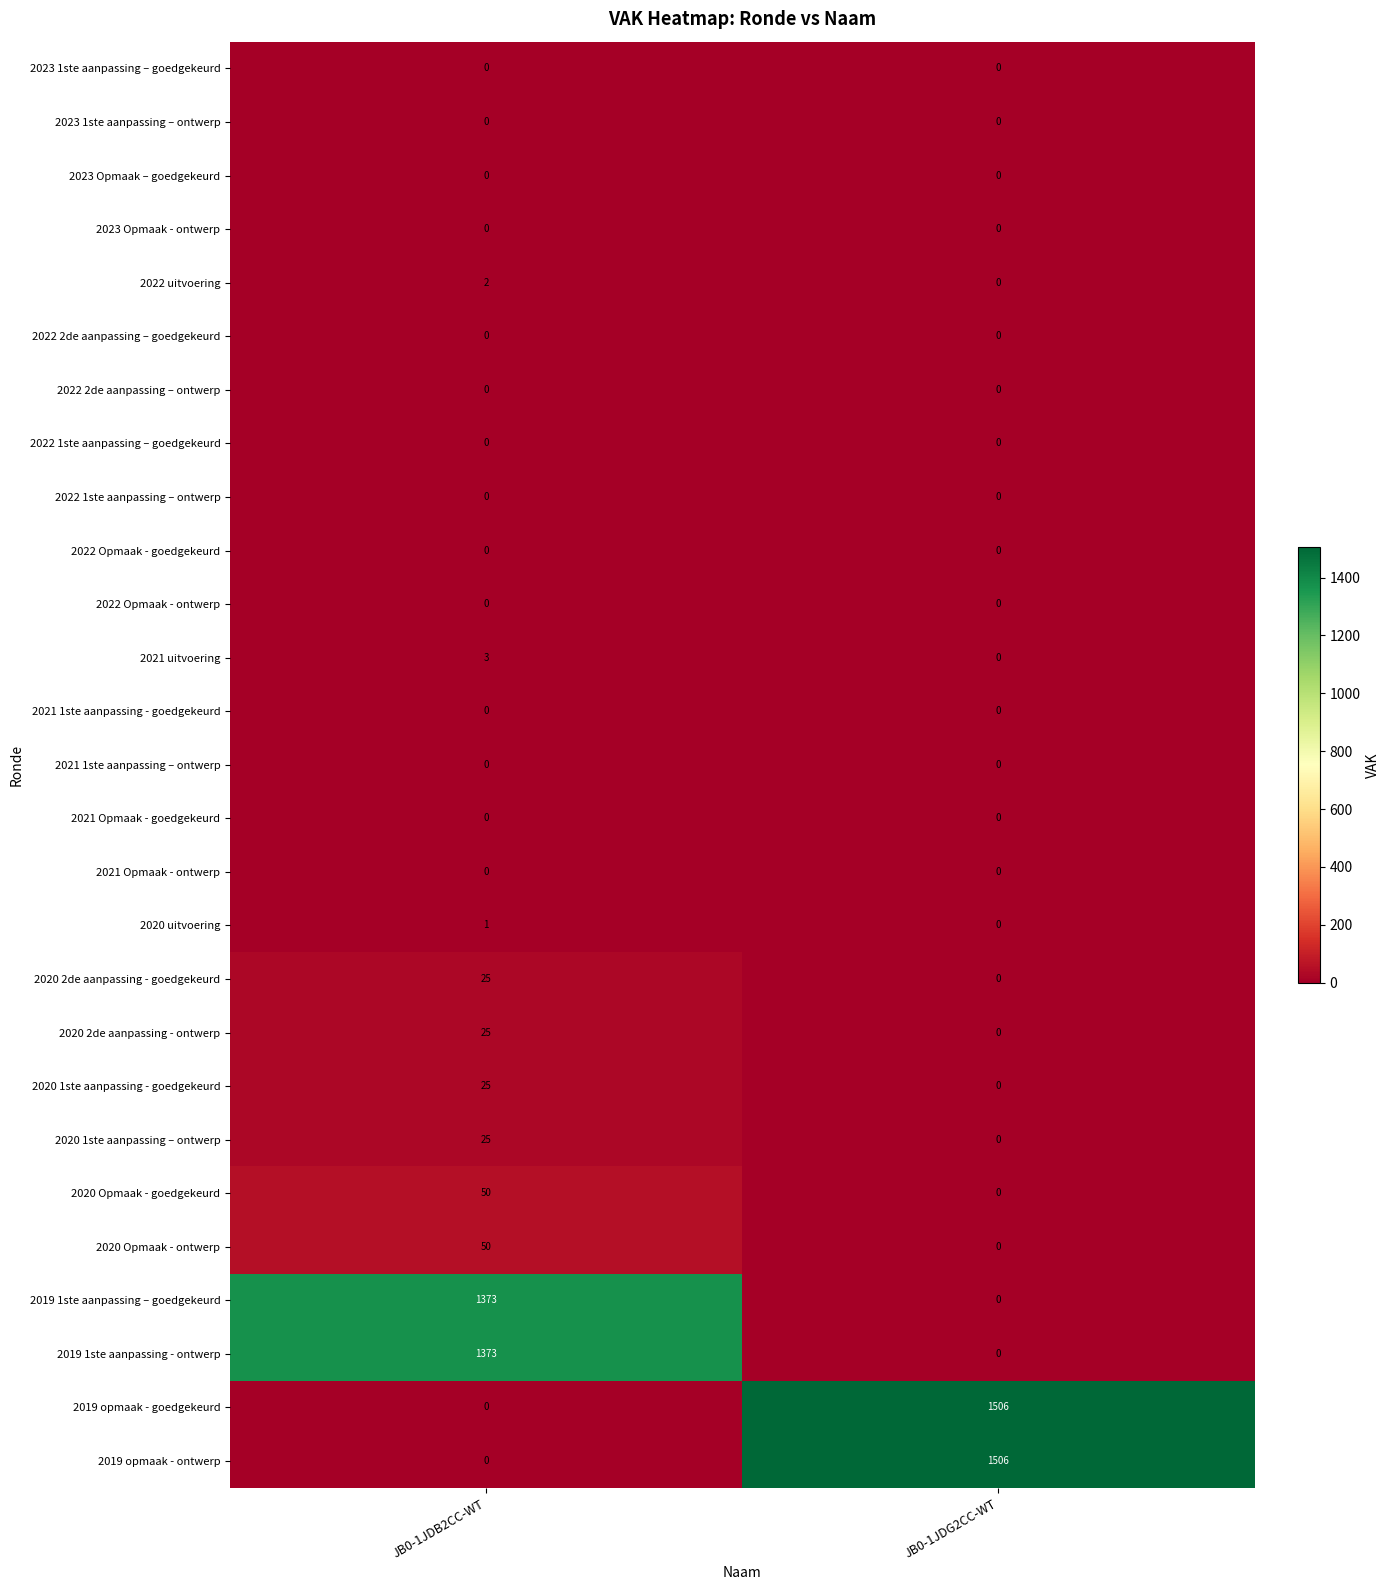

What is the difference between the 2019 1ste aanpassing - ontwerp values at JB0-1JDB2CC-WT and JB0-1JDG2CC-WT?

1373